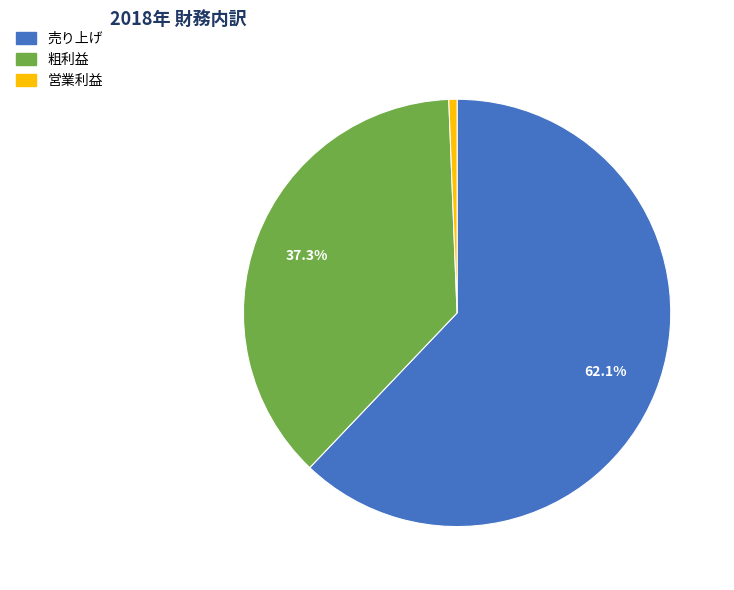

What is the majority slice?

売り上げ